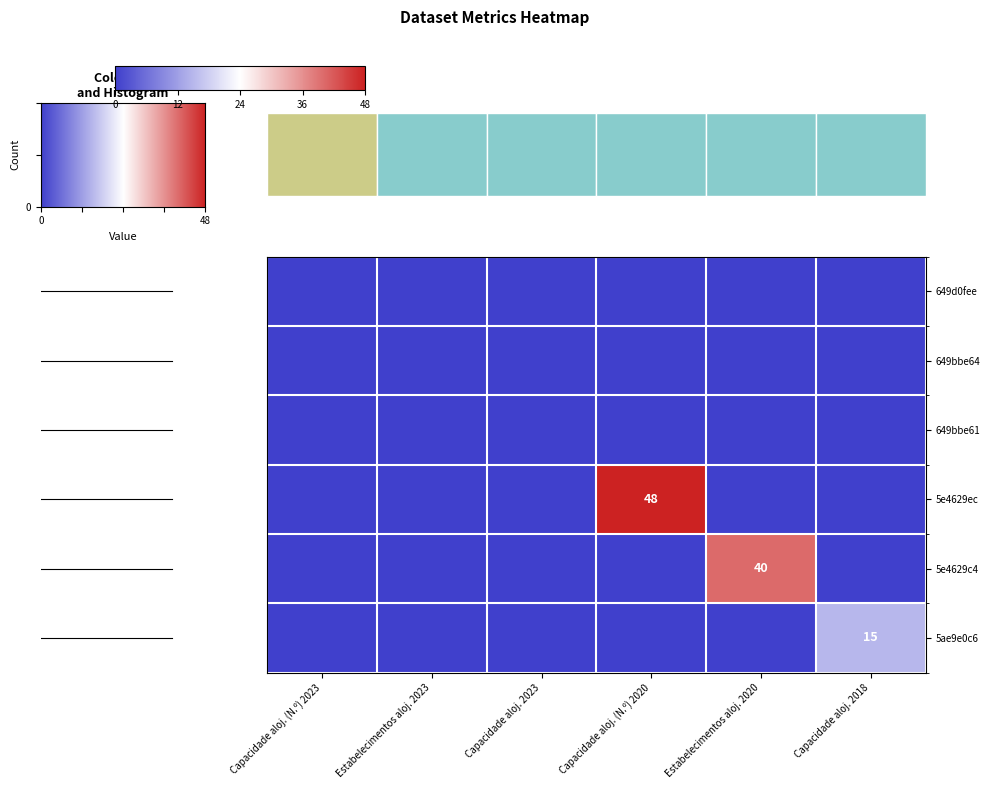

The 5e4629ec series shows 48 at Capacidade aloj. (N.º) 2020. True or false?

True